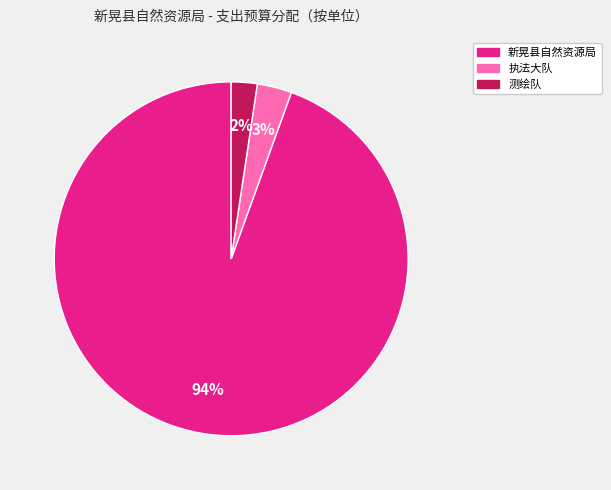

Is there any slice that represents more than half of the pie?

Yes